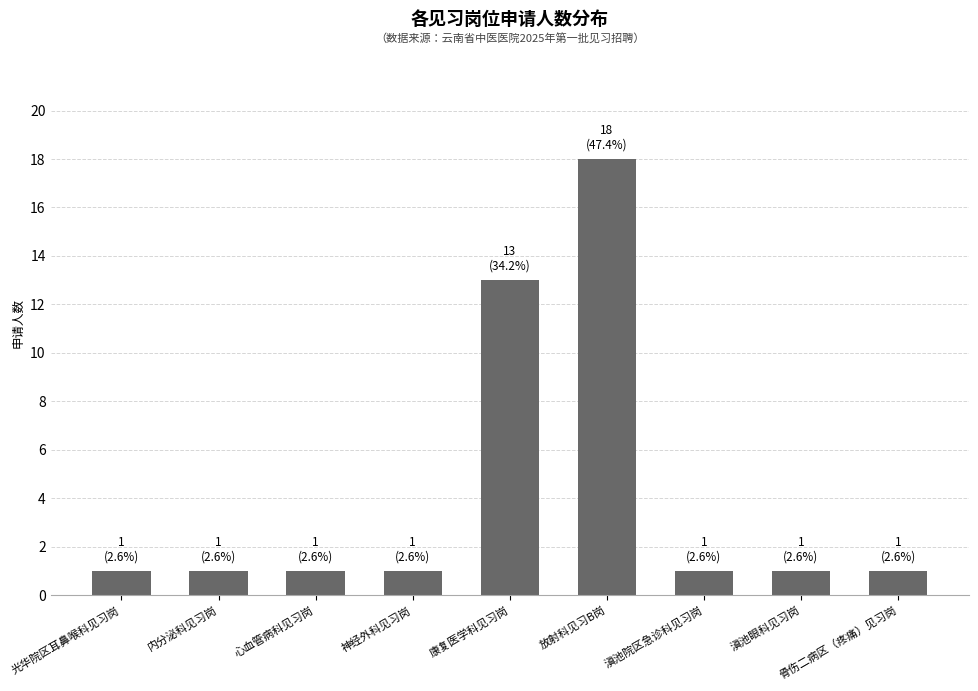

Reading right to left, list all the values displayed in this chart.

1	1	1	18	13	1	1	1	1